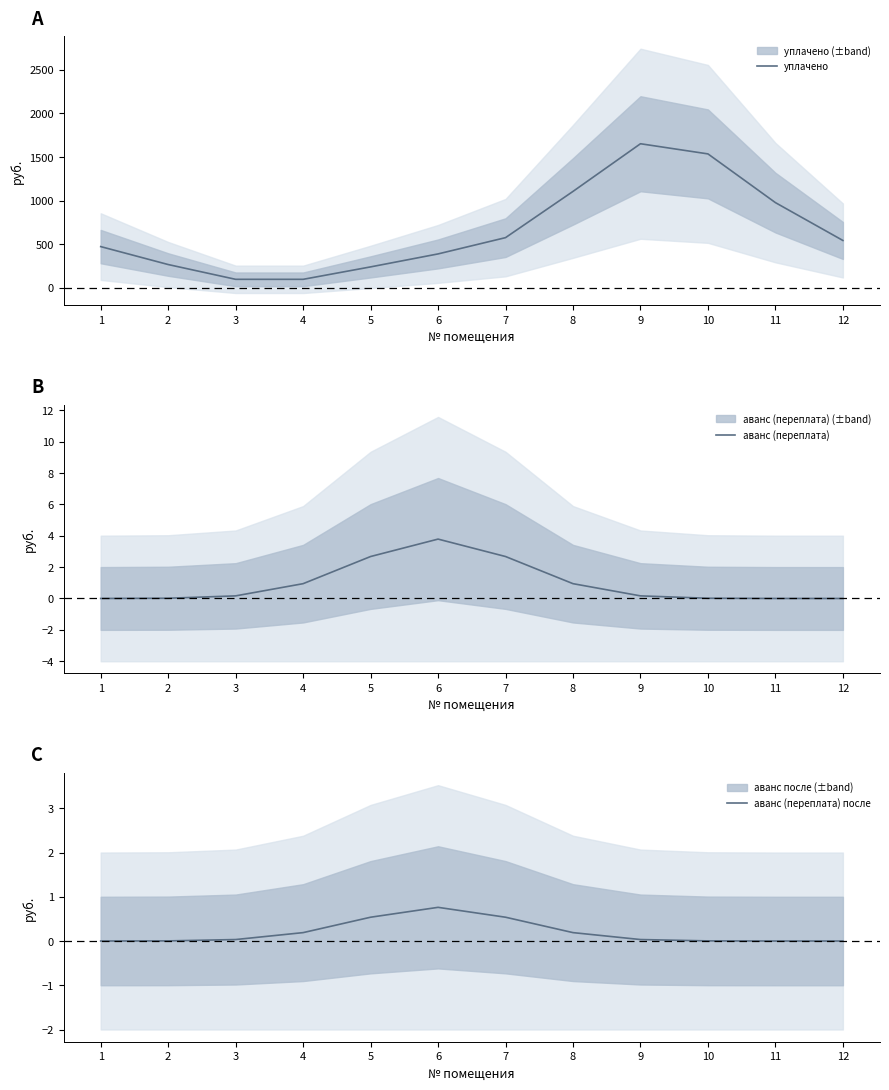

True or false: аванс (переплата) после has more than 2 interior local peaks.

False